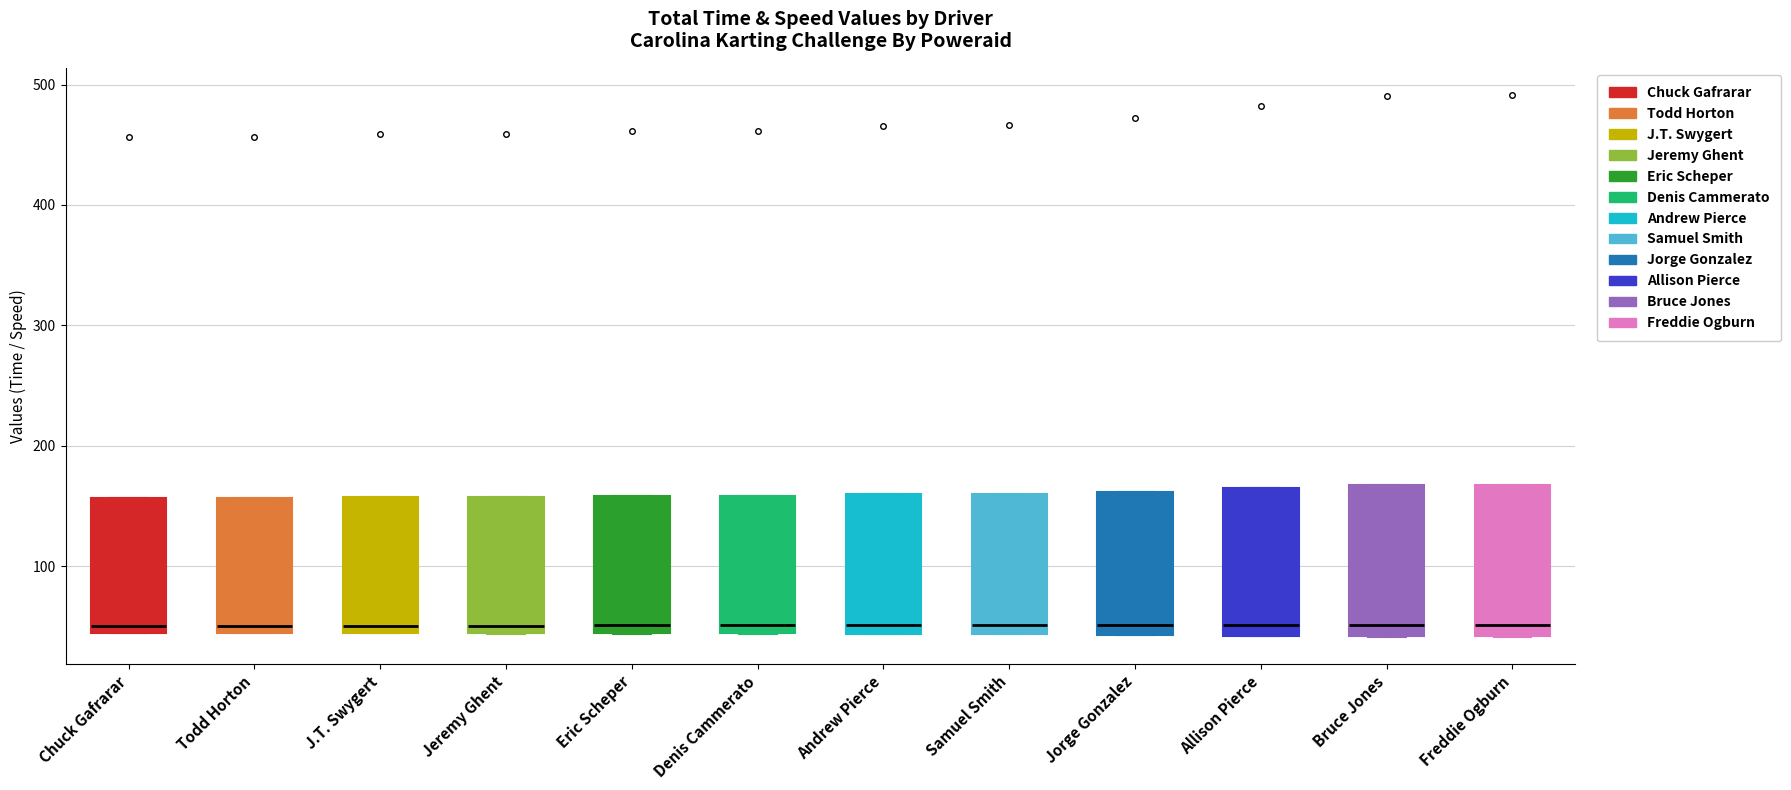

Reading left to right, transcribe this box plot: for each box, give where its median line is, the range the box spans, and where its two whiskers end, as read against the y-axis. The values are not printed on the chart, so give them approximately, as read against the axis.

Chuck Gafrarar: median 50, box 40 to 160, whiskers 40 to 160
Todd Horton: median 50, box 40 to 160, whiskers 40 to 160
J.T. Swygert: median 50, box 40 to 160, whiskers 40 to 160
Jeremy Ghent: median 50, box 40 to 160, whiskers 40 to 160
Eric Scheper: median 50, box 40 to 160, whiskers 40 to 160
Denis Cammerato: median 50, box 40 to 160, whiskers 40 to 160
Andrew Pierce: median 50, box 40 to 160, whiskers 40 to 160
Samuel Smith: median 50, box 40 to 160, whiskers 40 to 160
Jorge Gonzalez: median 50, box 40 to 160, whiskers 40 to 160
Allison Pierce: median 50, box 40 to 170, whiskers 40 to 170
Bruce Jones: median 50, box 40 to 170, whiskers 40 to 170
Freddie Ogburn: median 50, box 40 to 170, whiskers 40 to 170